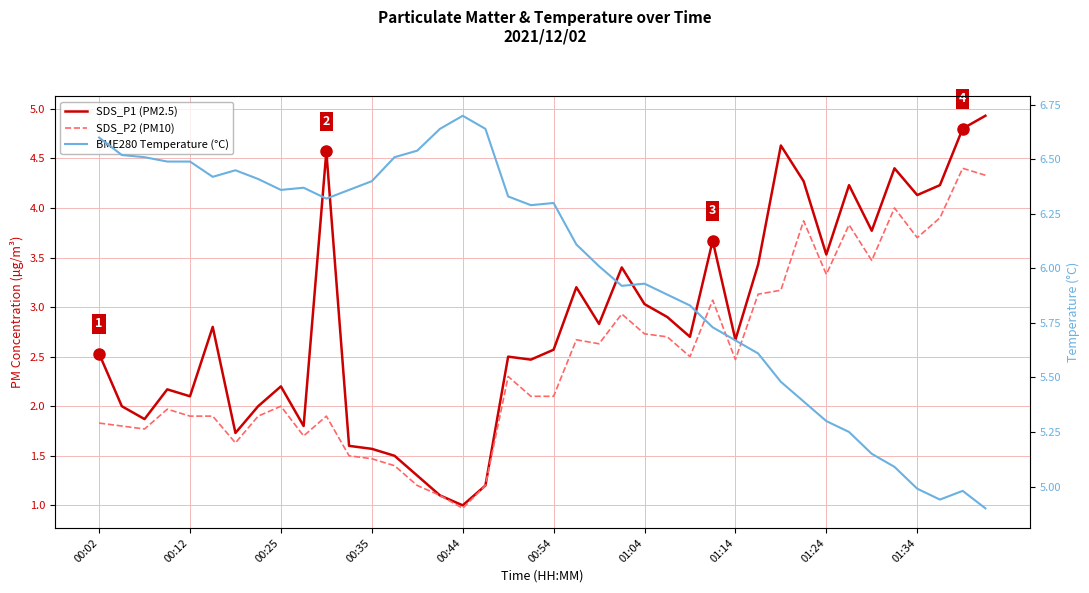

How many data points does each series have?

40